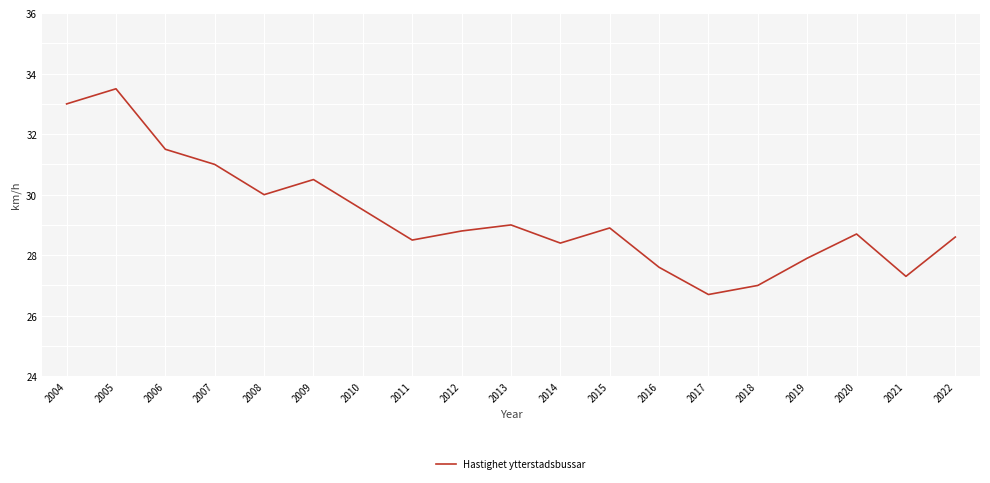

Reading left to right, list all the values displayed in this chart.

33.0	33.5	31.5	31.0	30.0	30.5	29.5	28.5	28.8	29.0	28.4	28.9	27.6	26.7	27.0	27.9	28.7	27.3	28.6